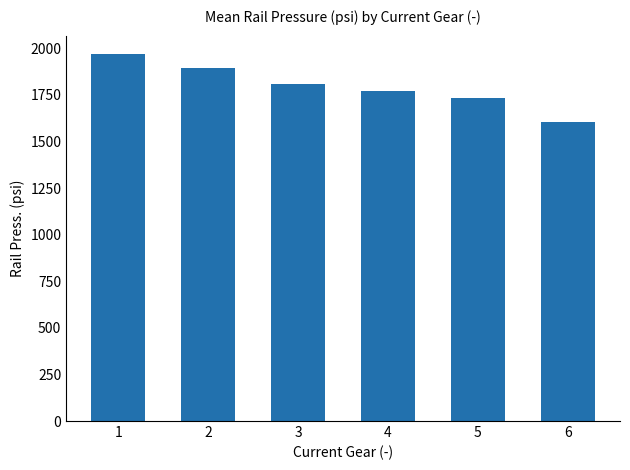

What is the value of the 5th bar from the left?

1736